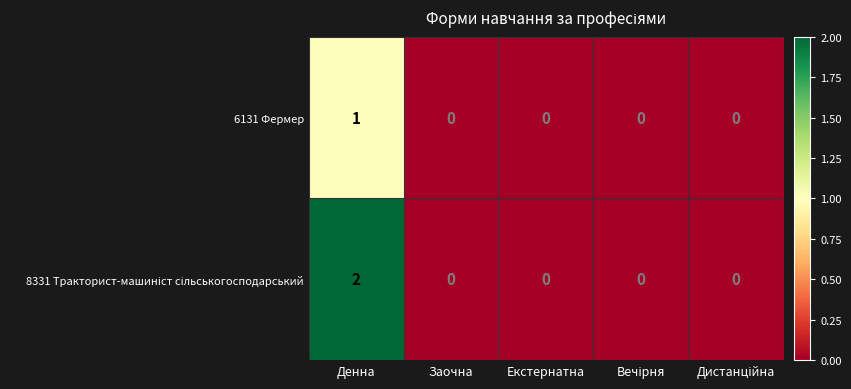

Is it true that 6131 Фермер equals 0 at Денна?

False